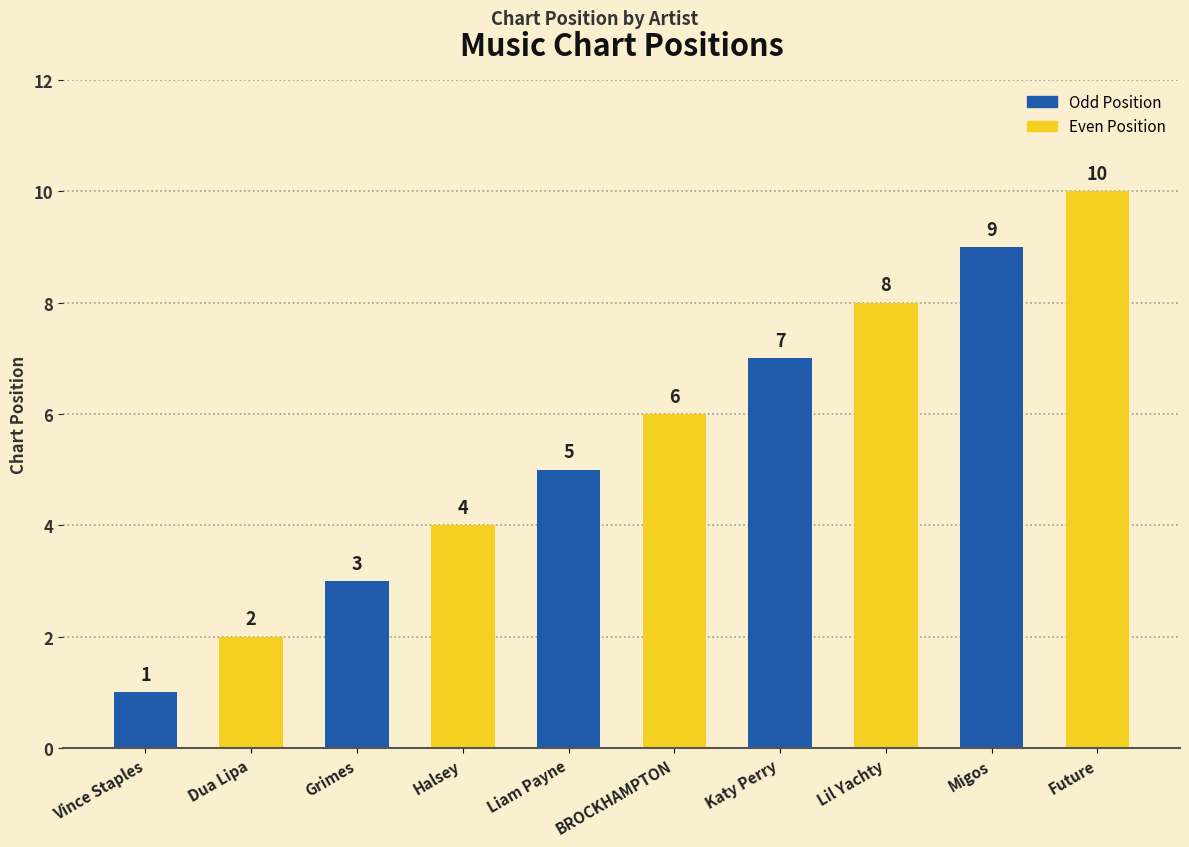

Rank the categories by value from highest to lowest.

Future, Migos, Lil Yachty, Katy Perry, BROCKHAMPTON, Liam Payne, Halsey, Grimes, Dua Lipa, Vince Staples